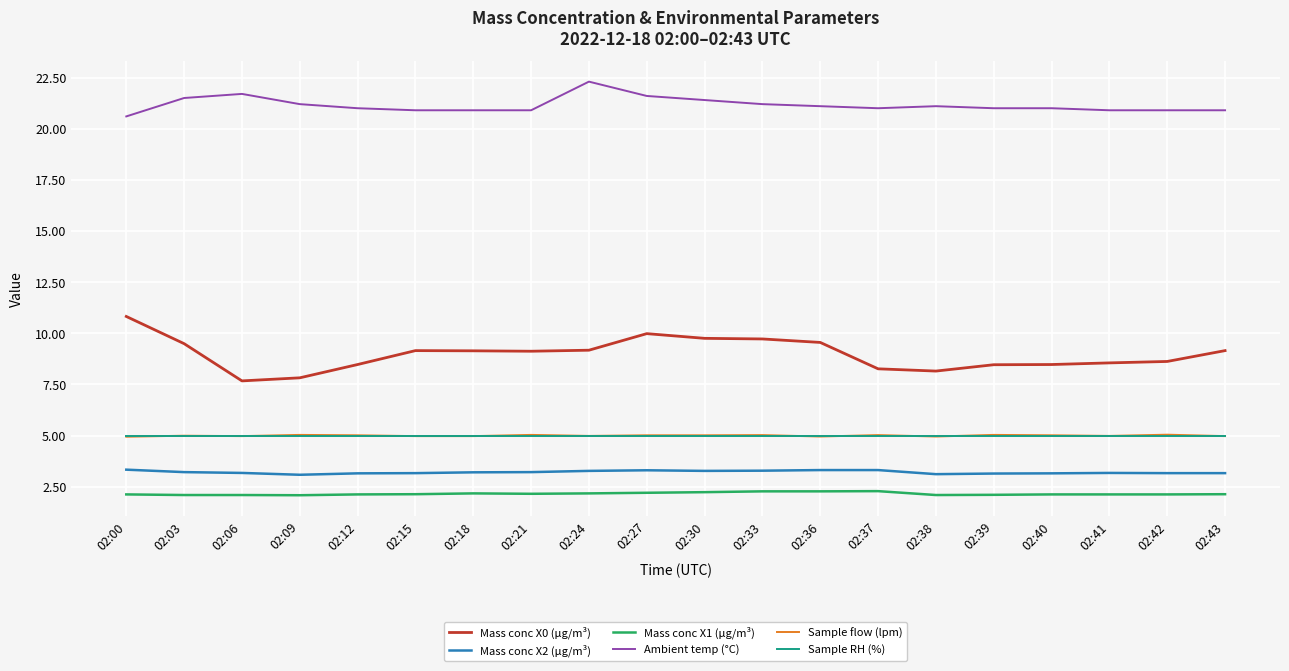

Is it true that Mass conc X2 (μg/m³) equals 3.2 at 02:06?

True